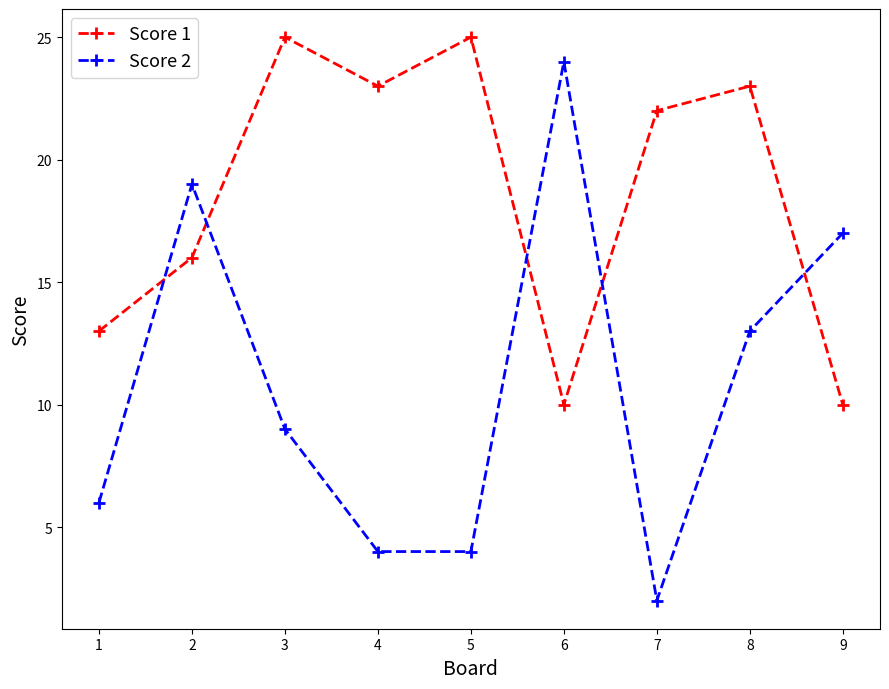

What is the average value of the Score 1 series?

19